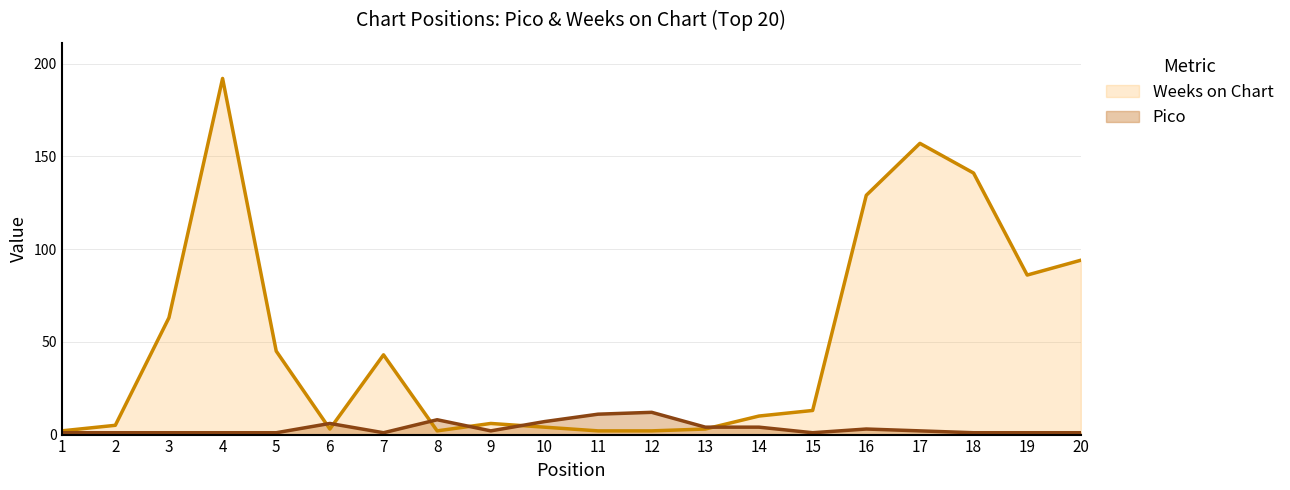

What is the average value of the Pico series?

3